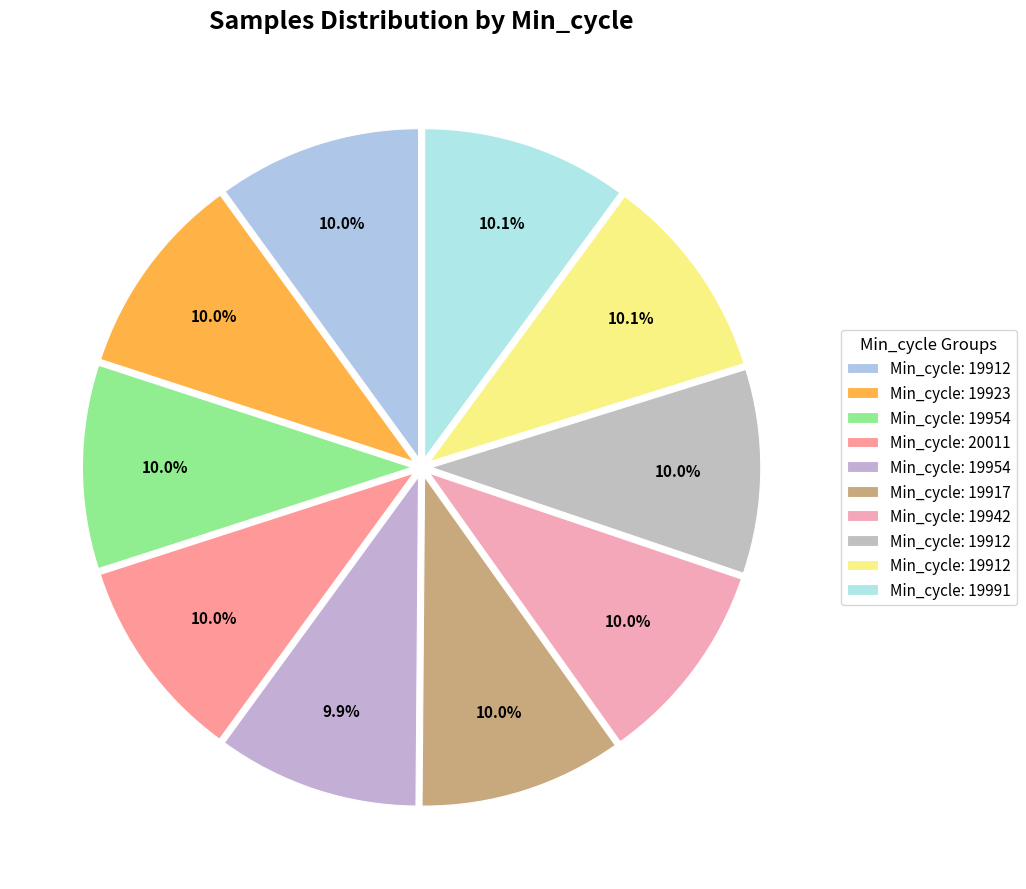

How many slices are in this pie chart?

10